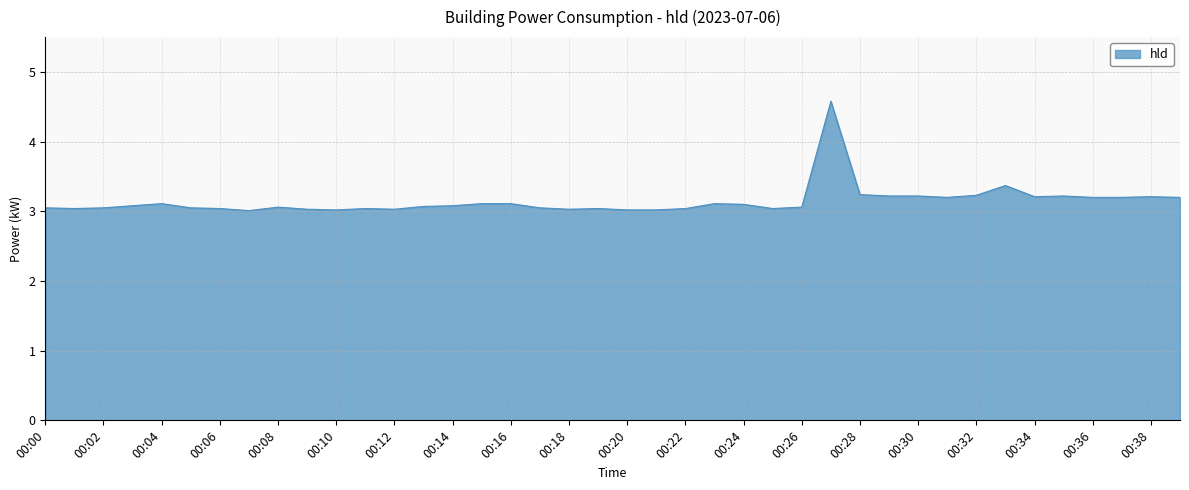

True or false: there are more than 1 points higher than both neighbors.

True